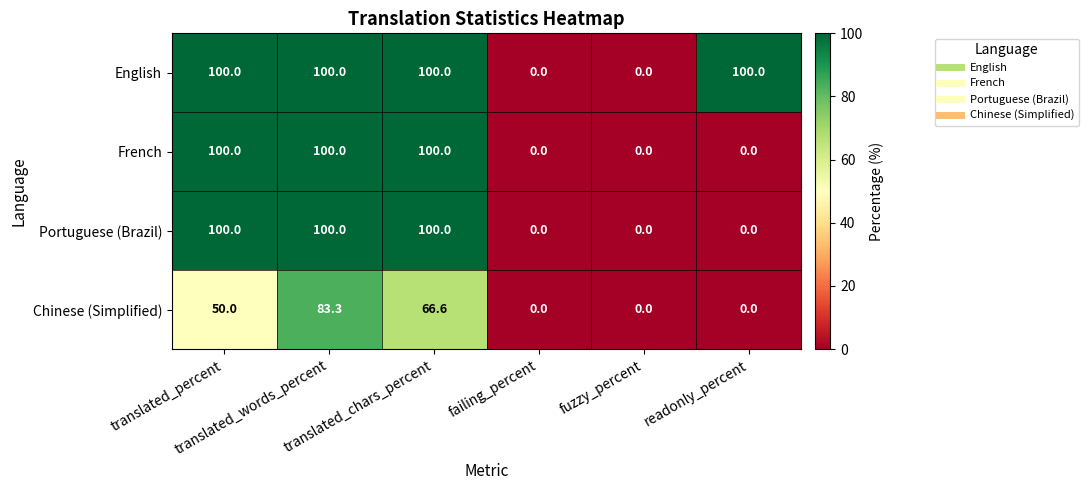

At how many categories does at least one series exceed 63?

4